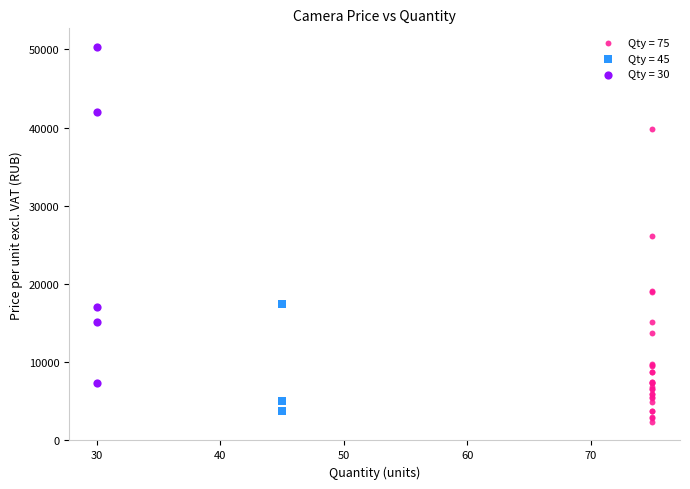

What are all the series names shown in the legend?

Qty = 75, Qty = 45, Qty = 30